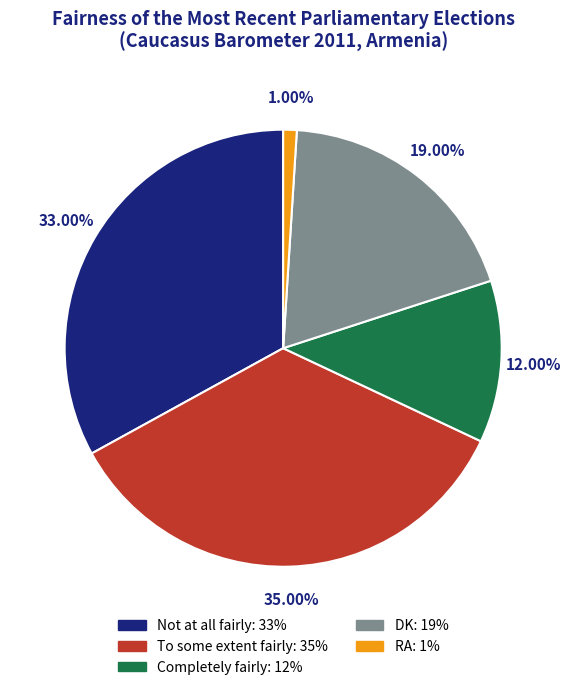

How many segments does this pie chart have?

5